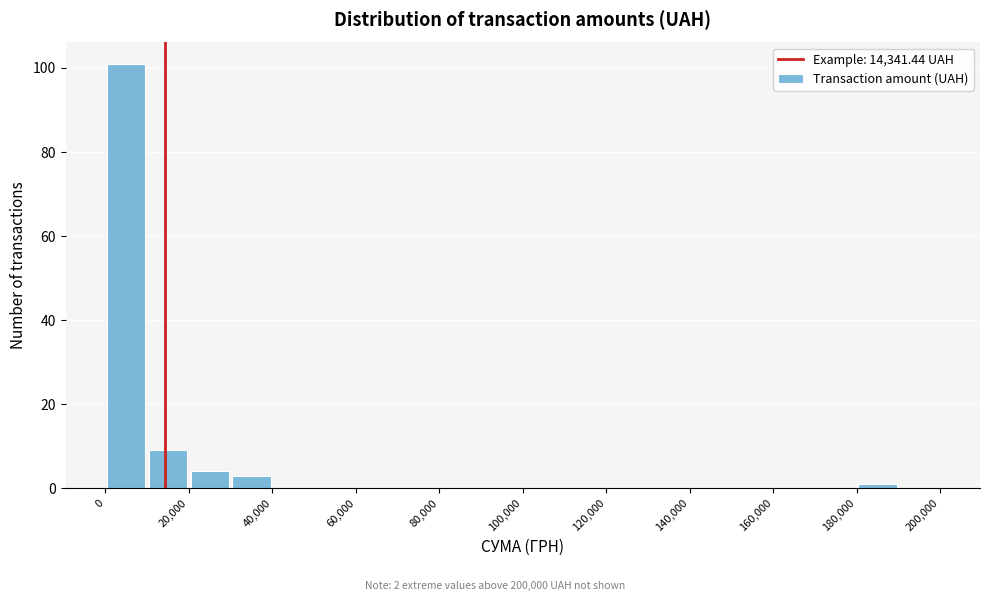

How tall is the bar that spans 20000 to 30000 on the x-axis? The values are not printed on the chart, so give them approximately, as read against the axis.

4